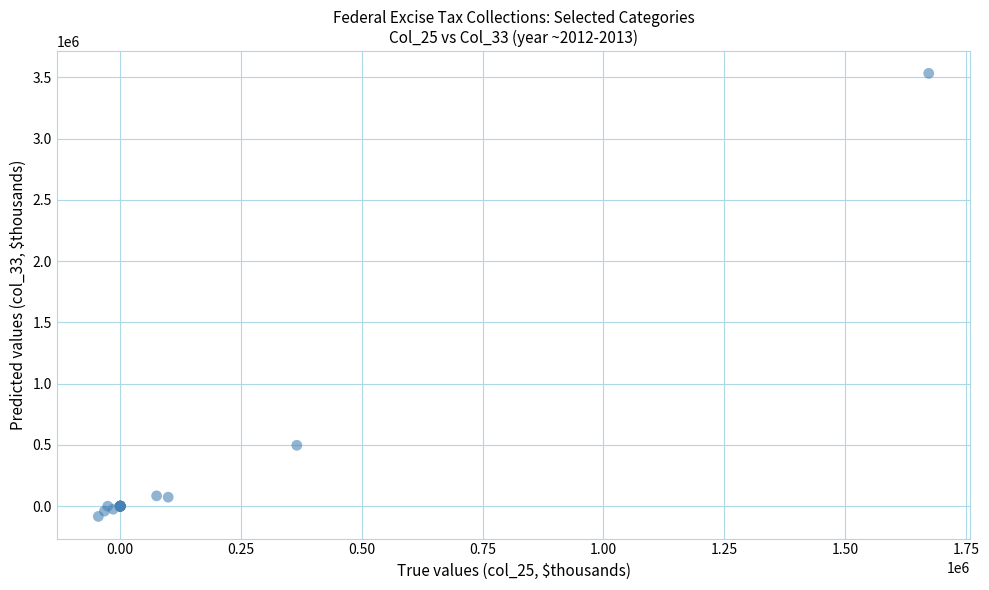

What Y value in the scatter plot is closest to 1724669?

497127